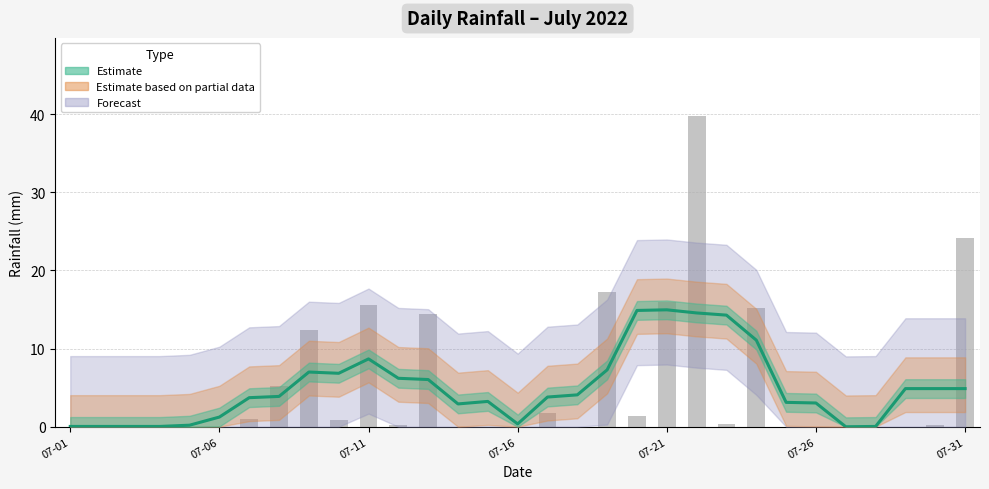

Which has a higher value, 25 or 9?

9